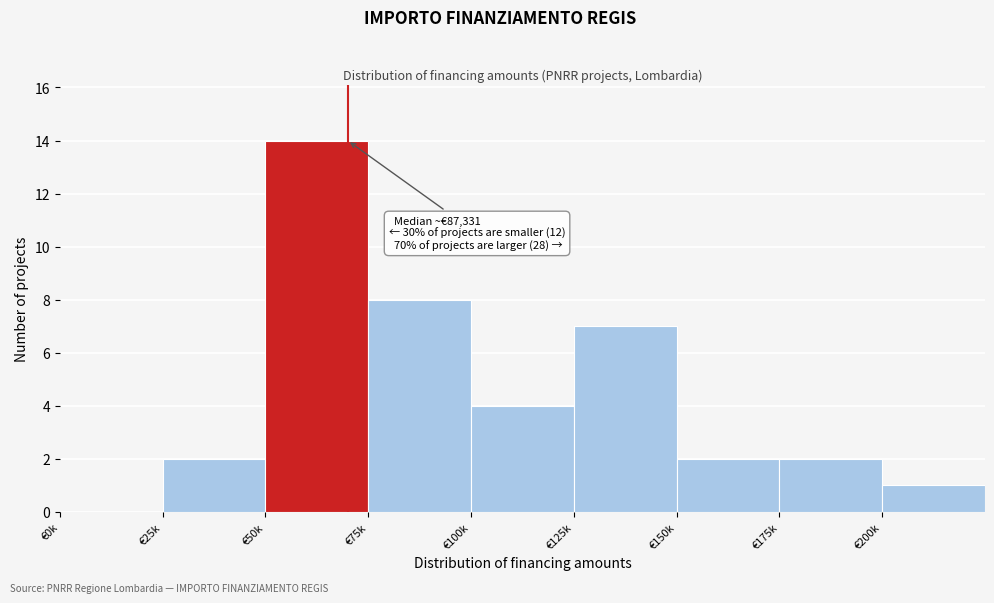

Reading right to left, what are all the values shown in this chart?

€200k=1	€175k=2	€150k=2	€125k=7	€100k=4	€75k=8	€50k=14	€25k=2	€0k=0